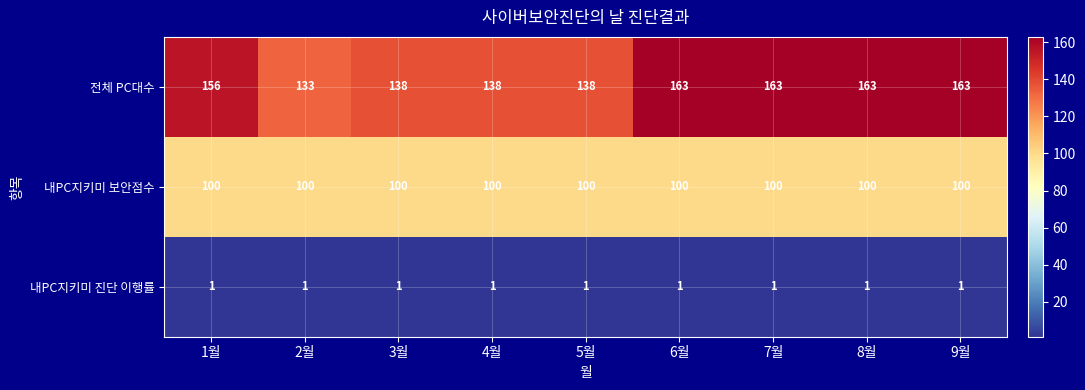

What is the sum of all 내PC지키미 보안점수 values?

900